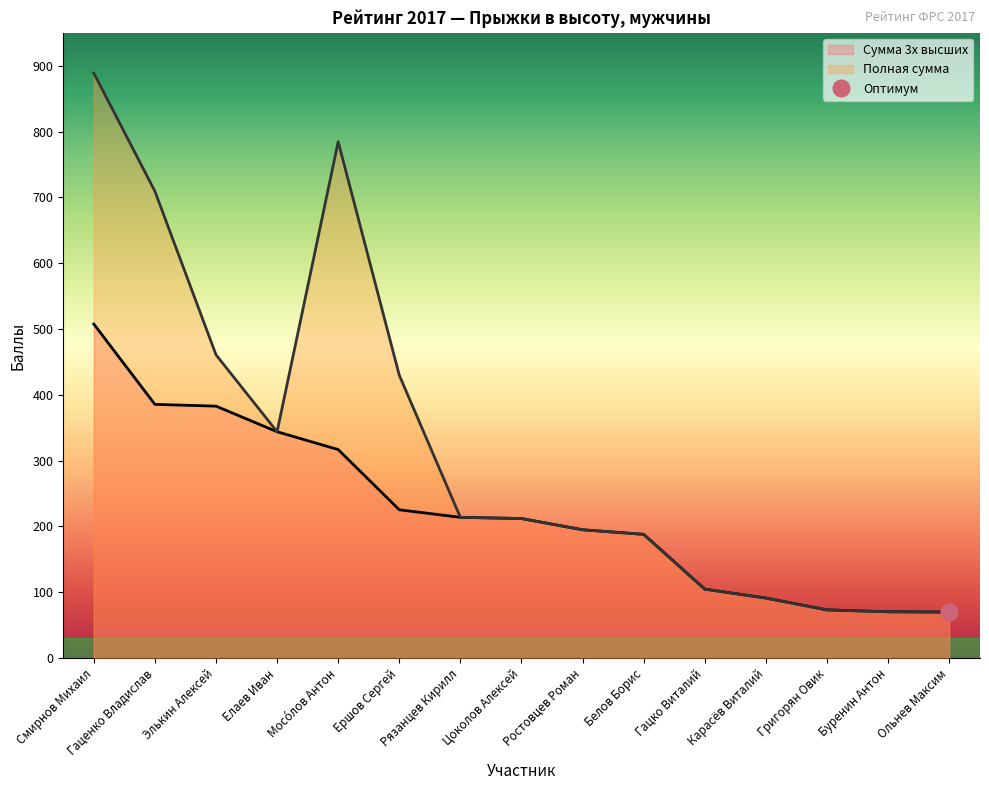

What is the difference between the maximum and minimum values in the Сумма 3х высших series?

437.6